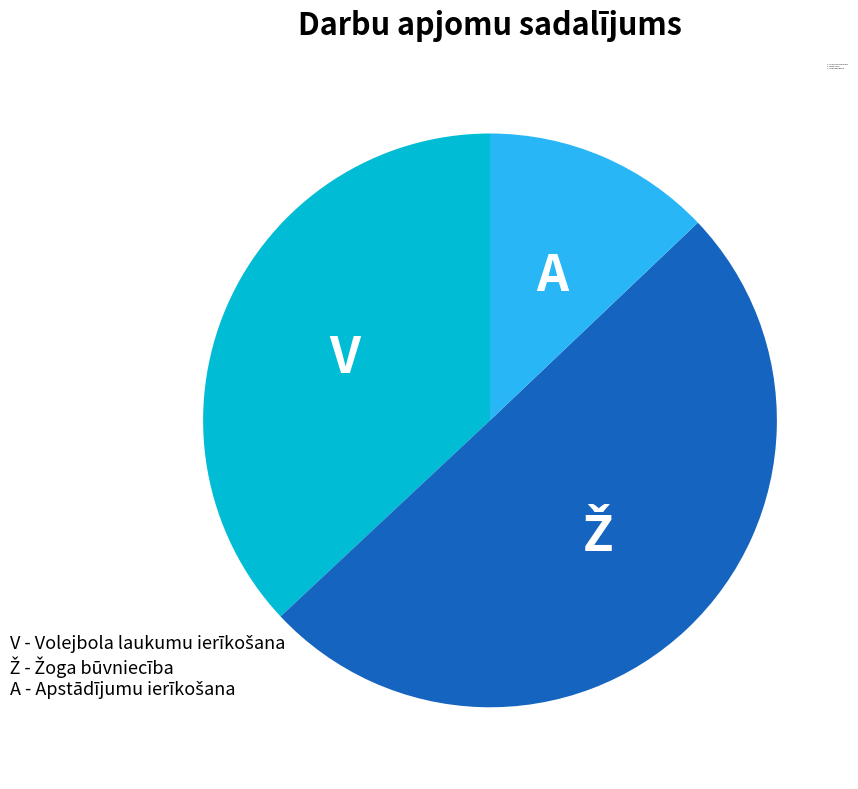

Count the number of slices in the pie.

3